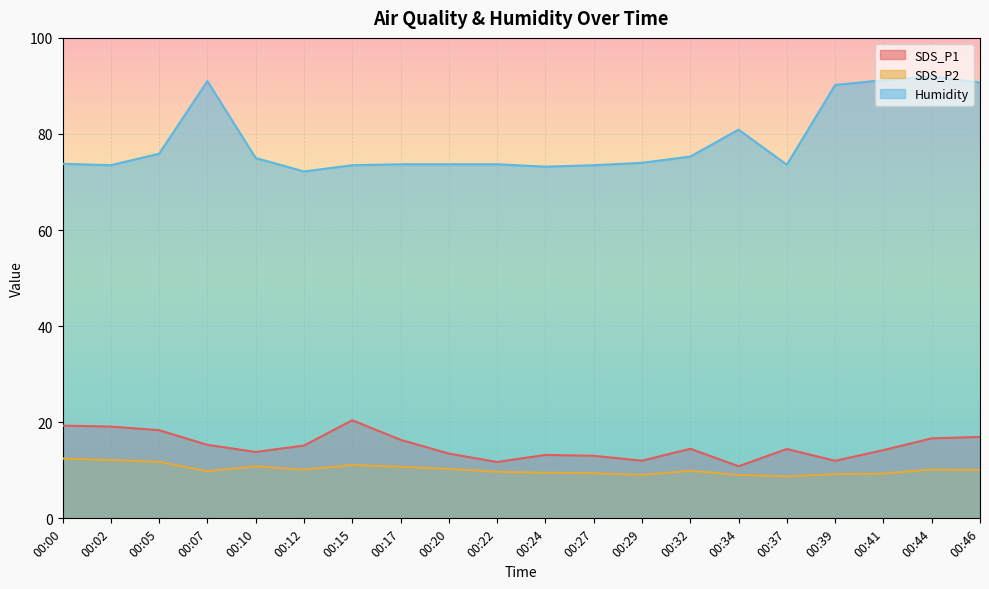

How many series are shown in this chart?

3